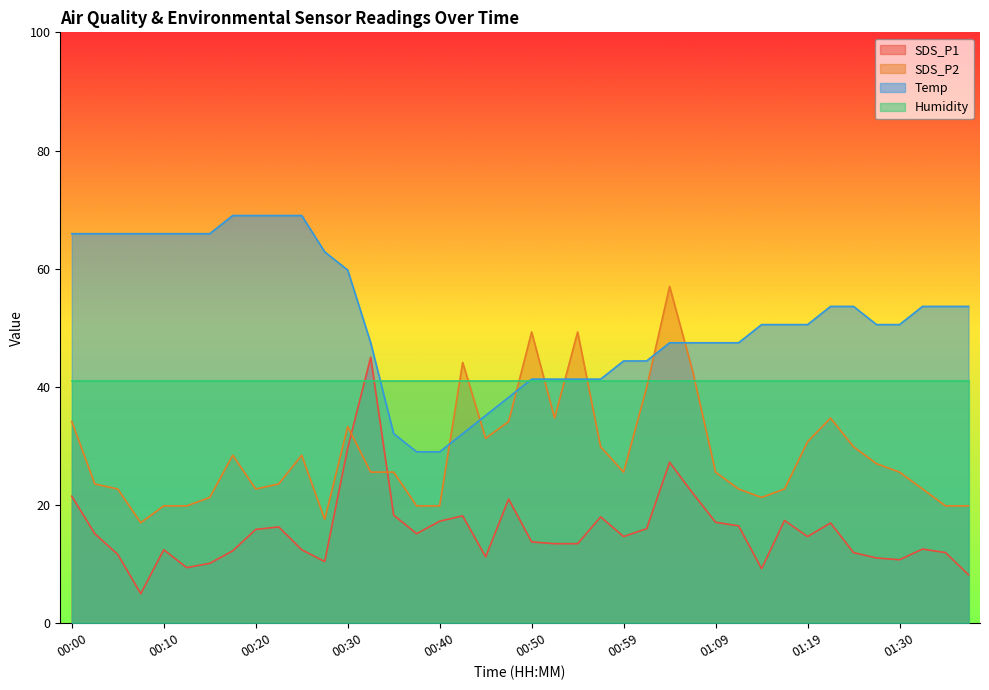

True or false: Temp and SDS_P1 cross at least once.

False